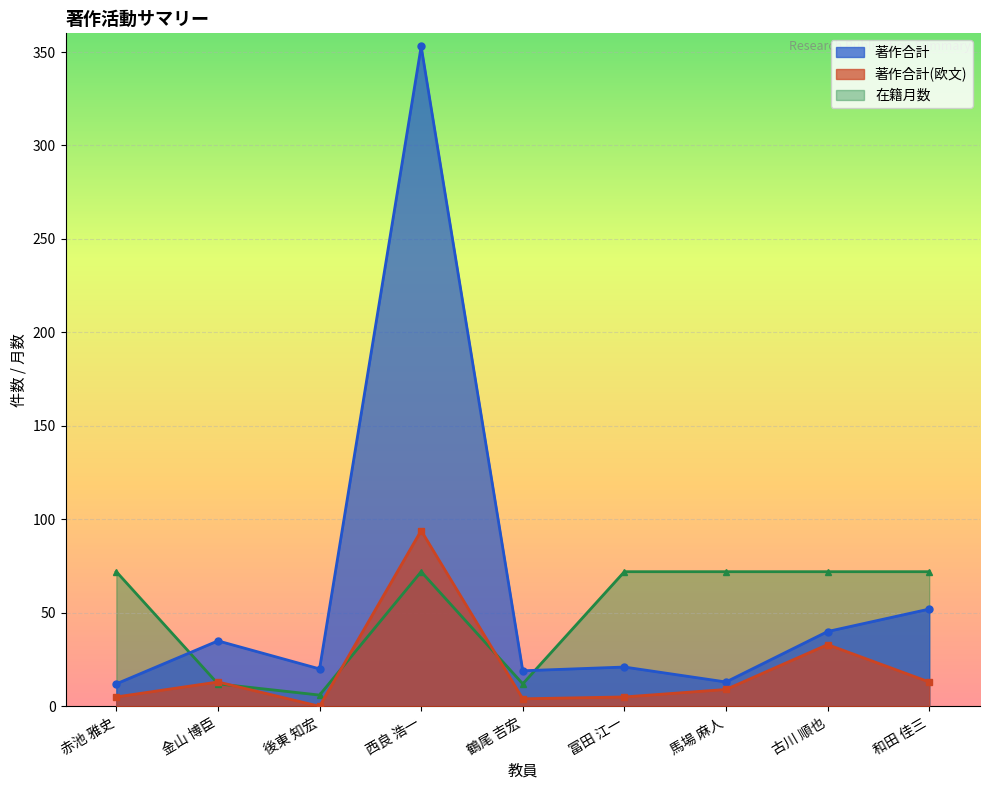

At which category does 在籍月数 reach its first local valley?

後東 知宏